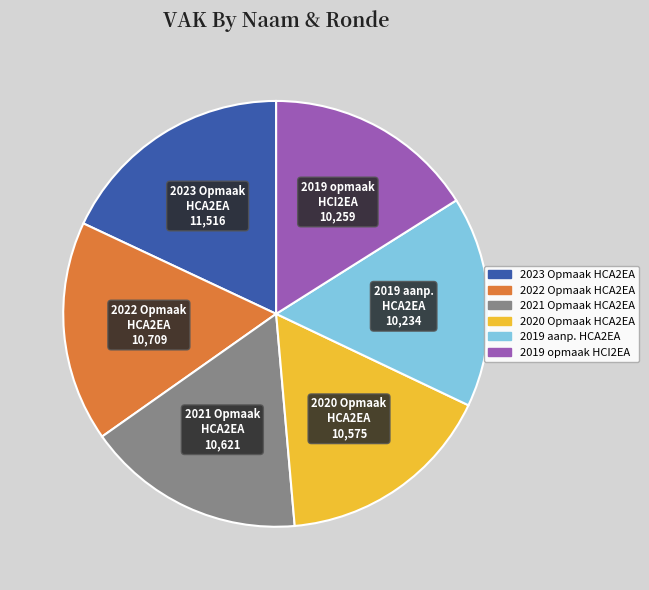

Does any single category account for the majority?

No